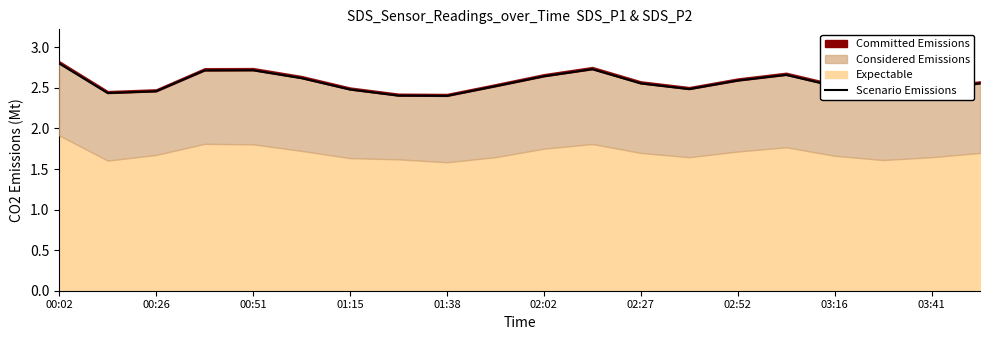

What is the average value?

2.6